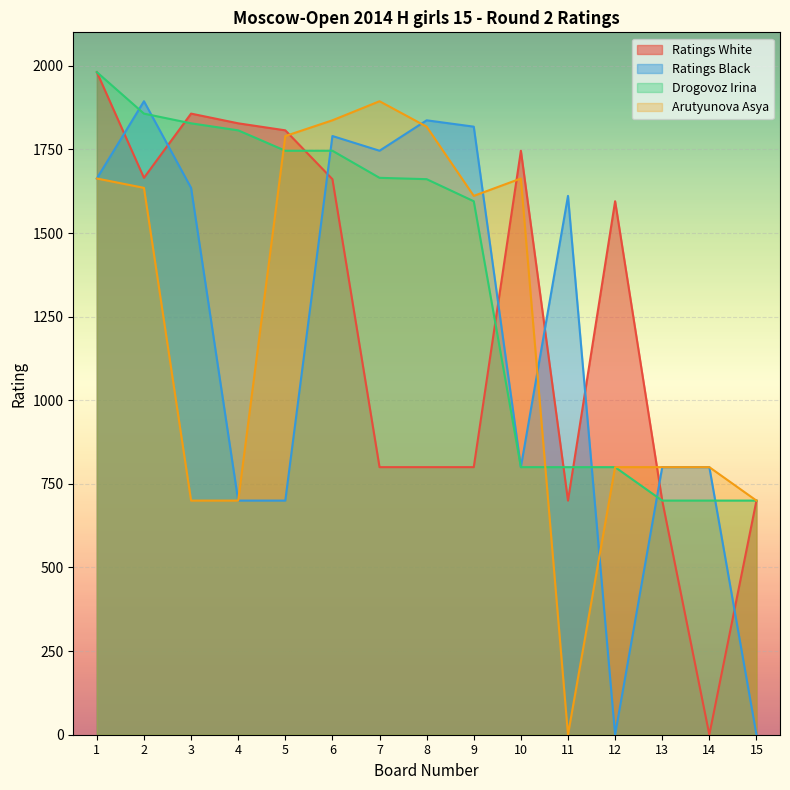

Reading left to right, what are all the values shown in this chart?

Drogovoz Irina: 1981	1857	1828	1807	1746	1746	1665	1661	1595	800	800	800	700	700	700
Arutyunova Asya: 1663	1635	700	700	1790	1837	1894	1818	1611	1663	0	800	800	800	700
Ratings White: 1981	1665	1857	1828	1807	1661	800	800	800	1746	700	1595	700	0	700
Ratings Black: 1663	1894	1635	700	700	1790	1746	1837	1818	800	1611	0	800	800	0